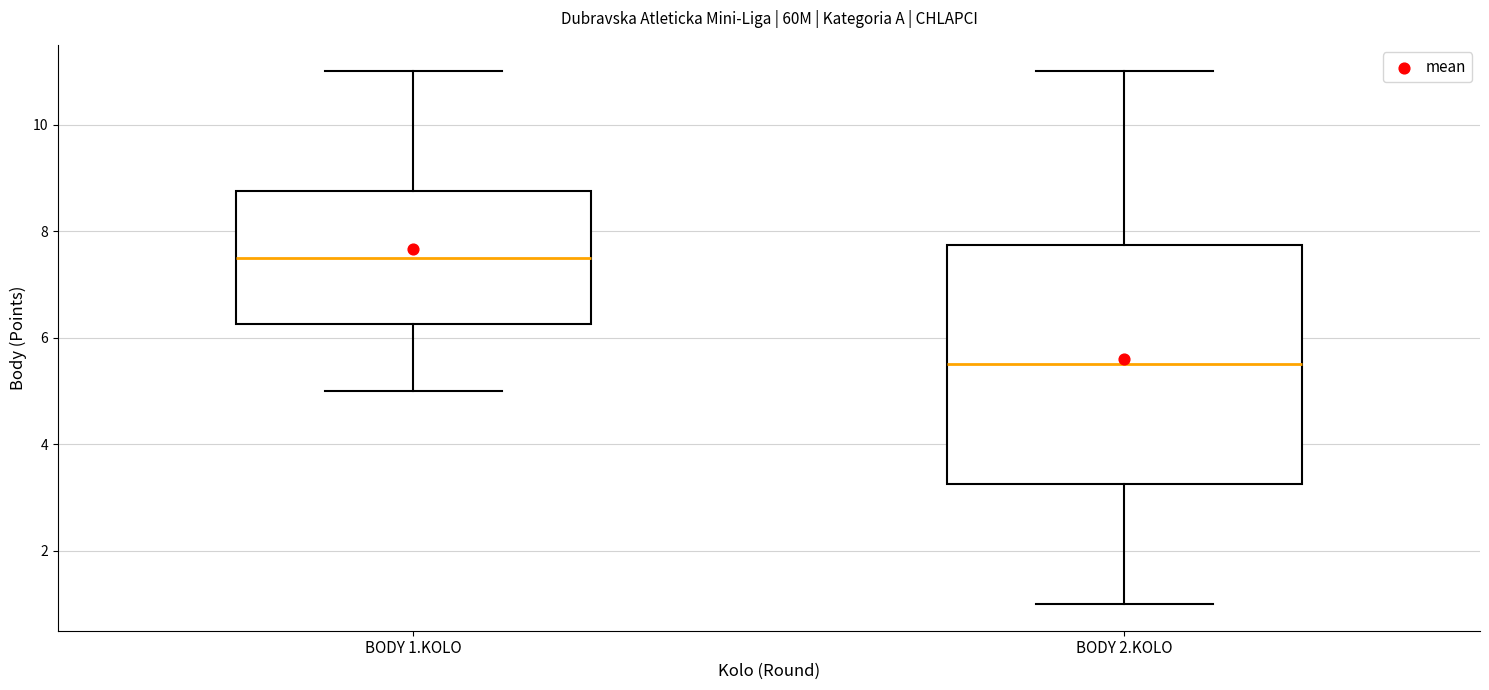

Reading left to right, read every box against the y-axis: the position of its median line, the range the box covers, and the ends of its whiskers. The values are not printed on the chart, so give them approximately, as read against the axis.

BODY 1.KOLO: median 7.6, box 6.2 to 8.8, whiskers 5.0 to 11.0
BODY 2.KOLO: median 5.6, box 3.2 to 7.8, whiskers 1.0 to 11.0